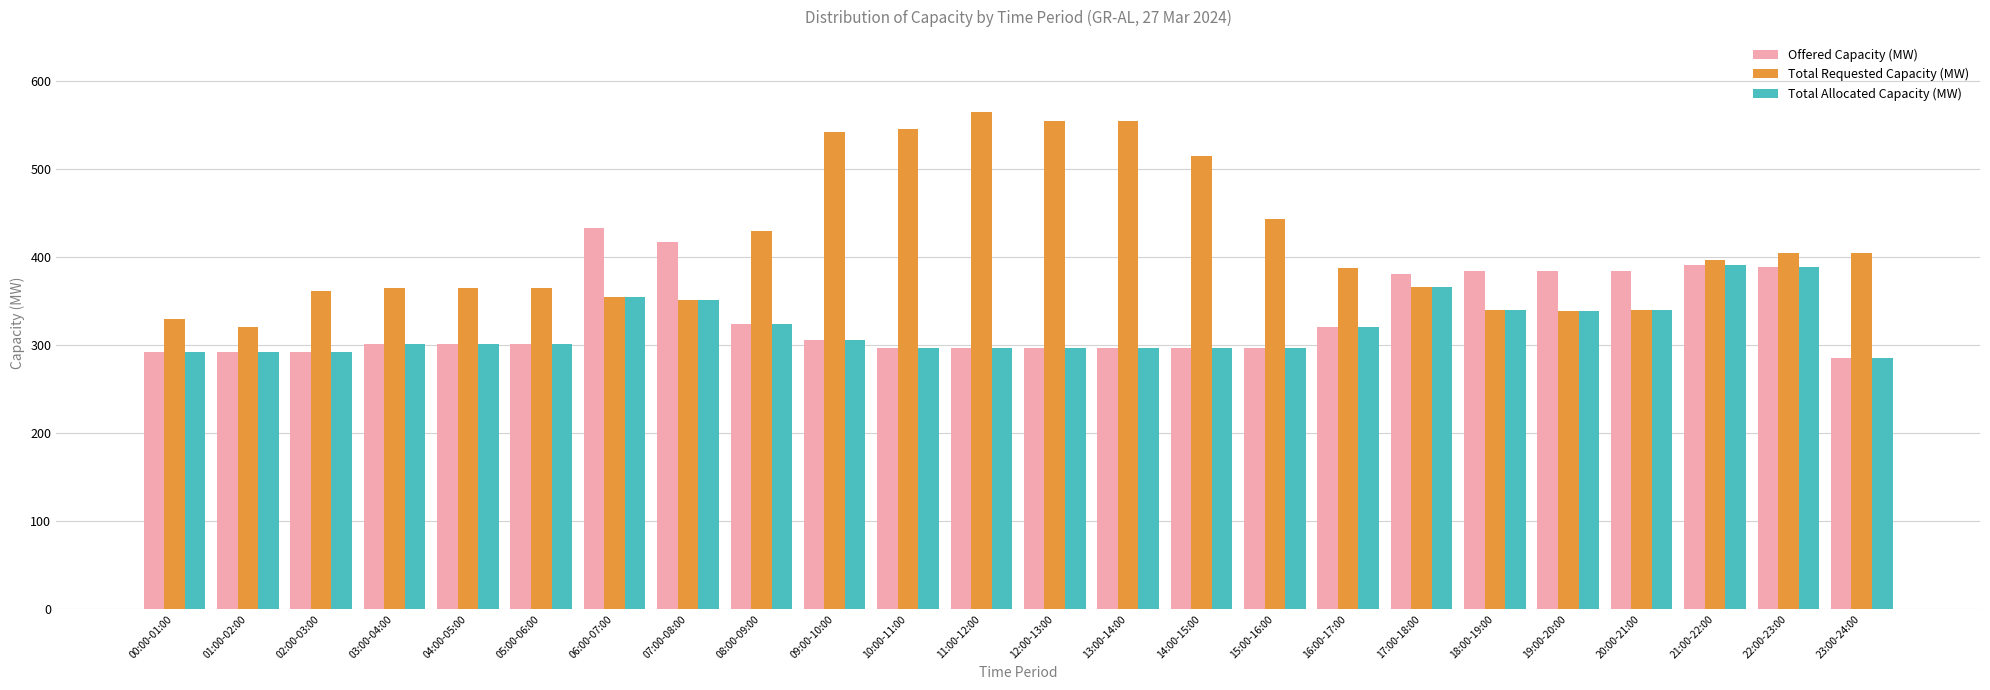

At which label does Offered Capacity (MW) reach its minimum?

23:00-24:00